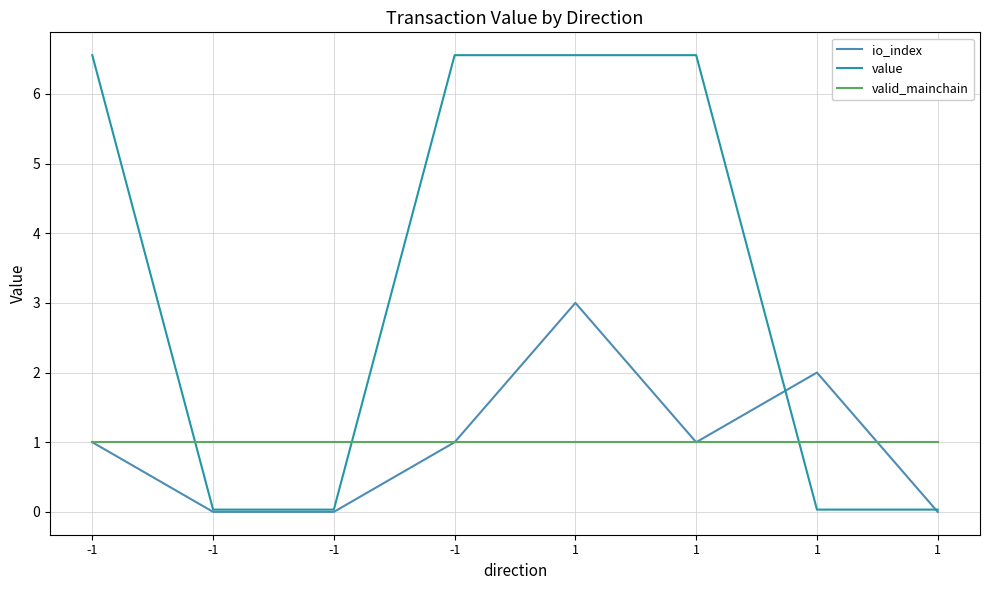

At which label does io_index first exceed 1?

1